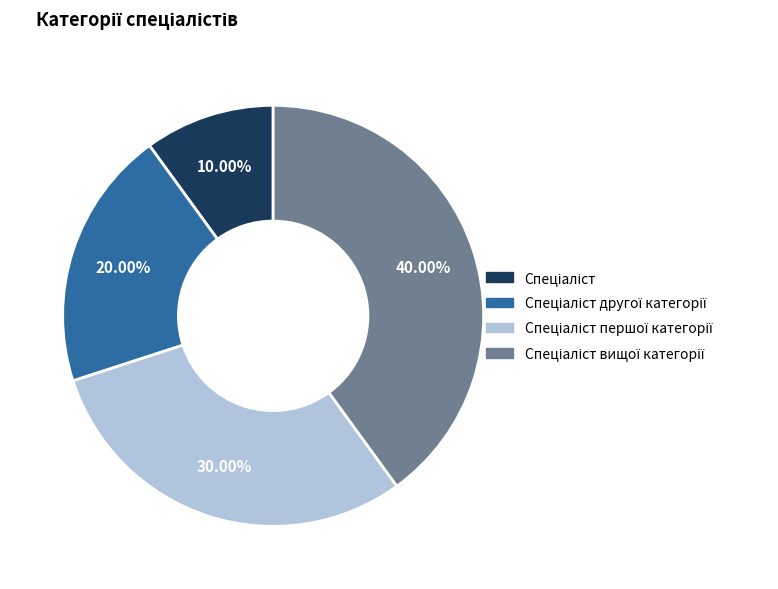

How many segments does this pie chart have?

4